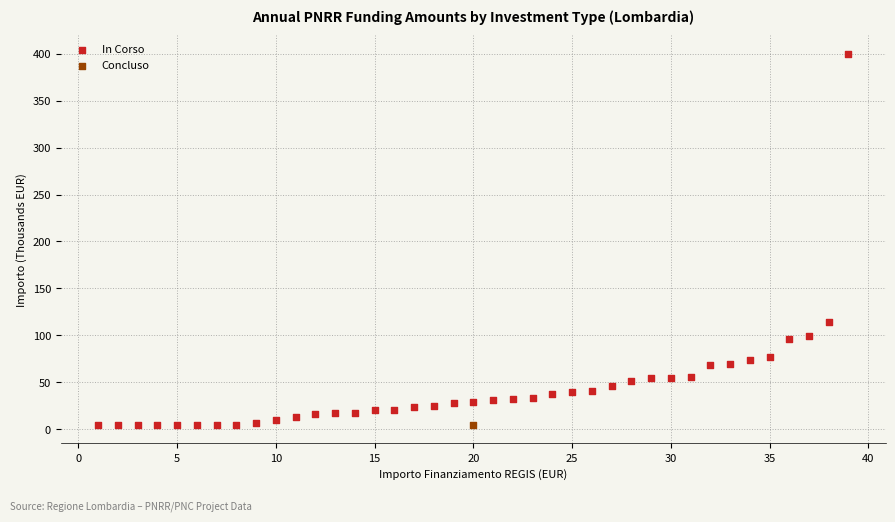

What are all the series names shown in the legend?

In Corso, Concluso